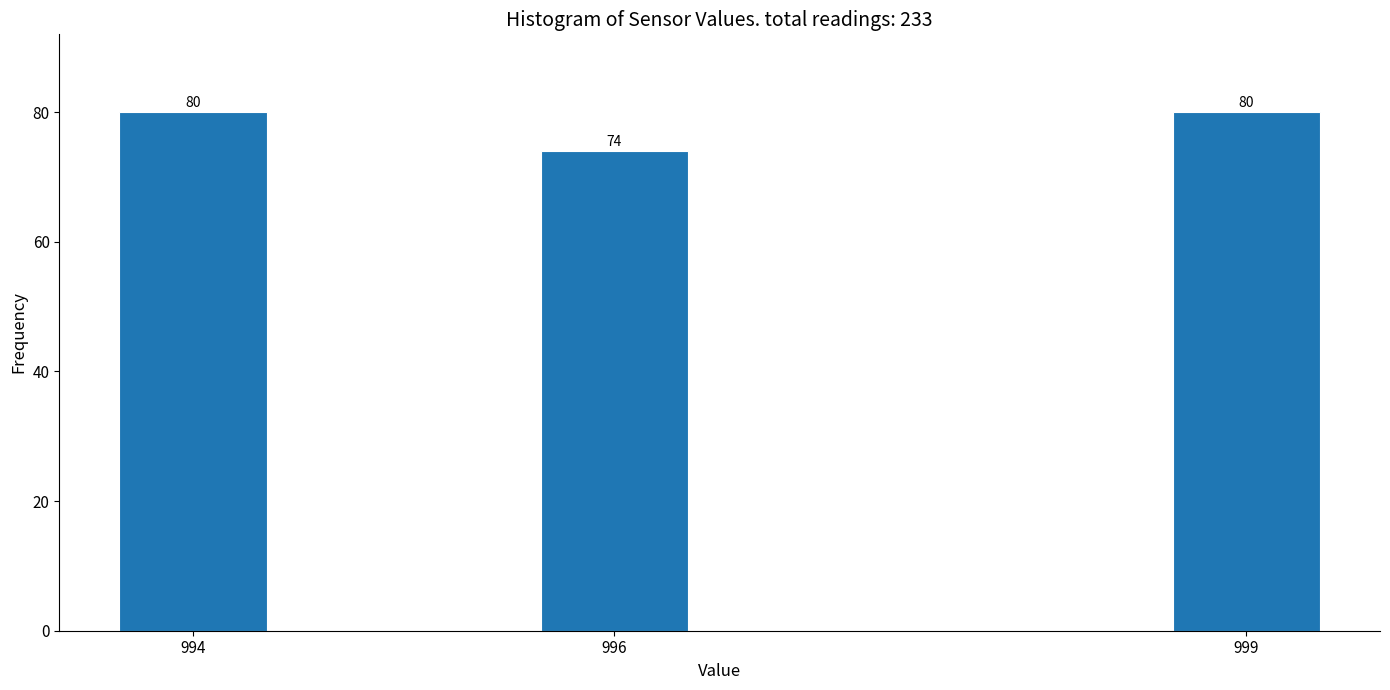

Reading left to right, transcribe all the data shown in this chart.

80	74	80